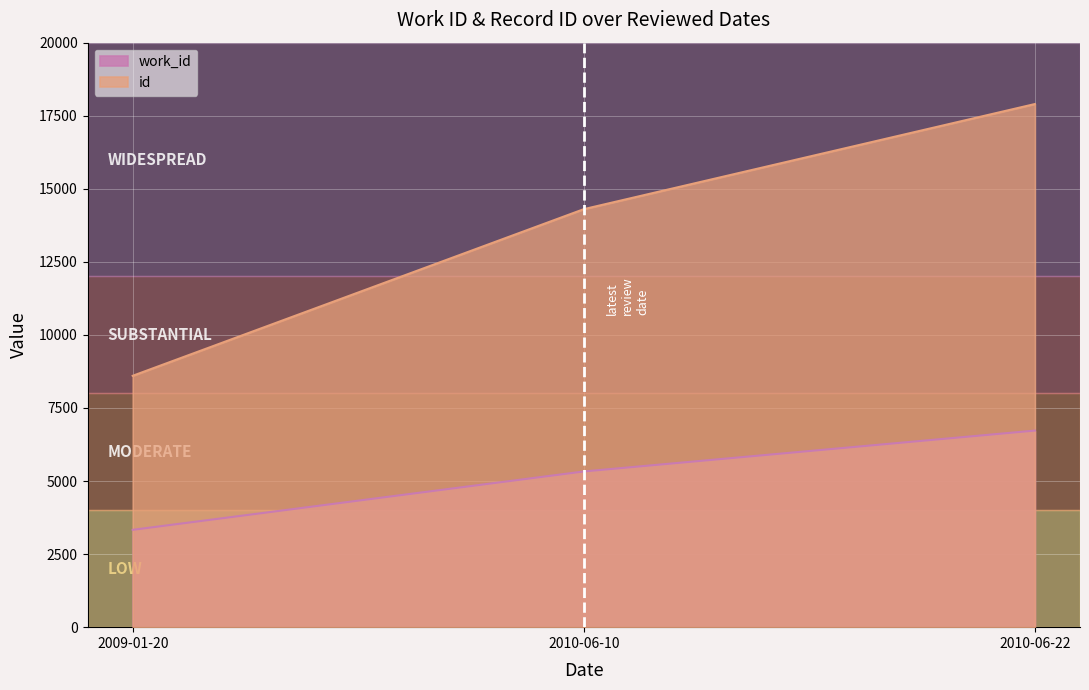

Reading right to left, what are all the values shown in this chart?

work_id: 2010-06-22=6727	2010-06-10=5328	2009-01-20=3331
id: 2010-06-22=17900	2010-06-10=14303	2009-01-20=8601